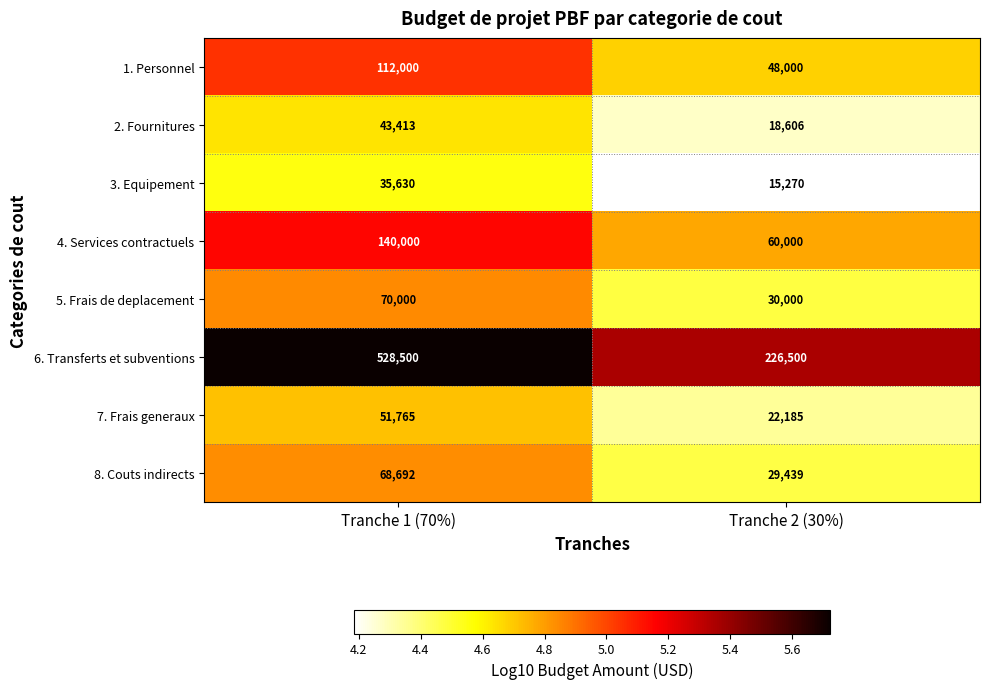

What is the approximate value of 6. Transferts et subventions at Tranche 1 (70%), to the nearest 50?

528500